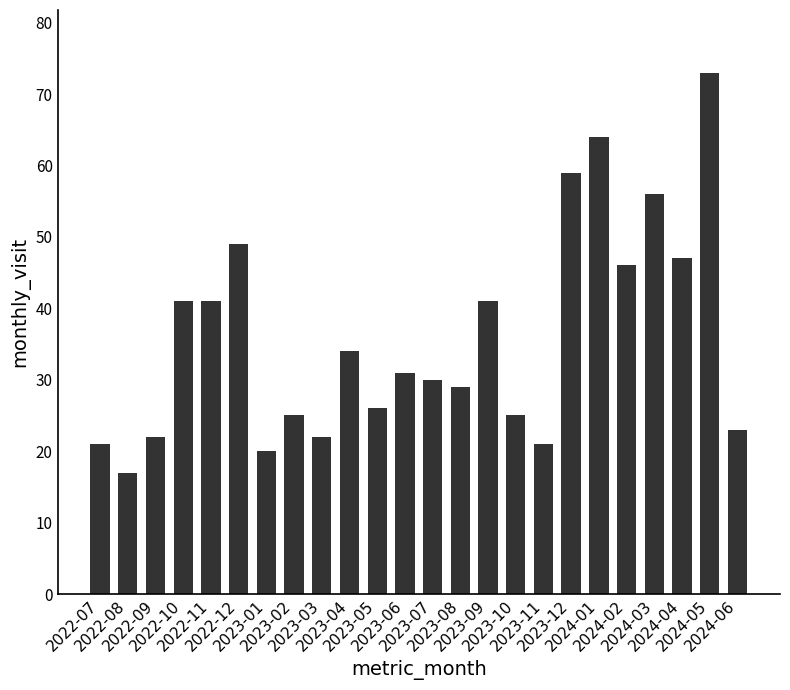

What is the maximum value shown in the chart?

73